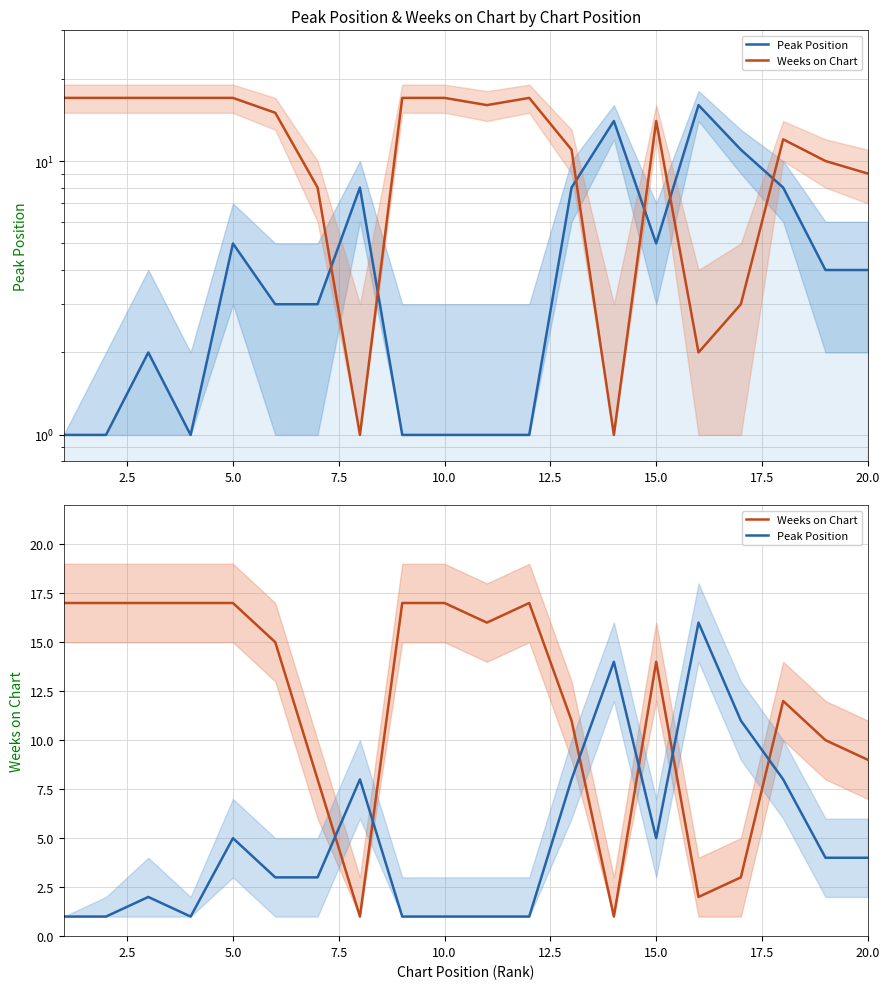

What is the average value of the Peak Position series?

5